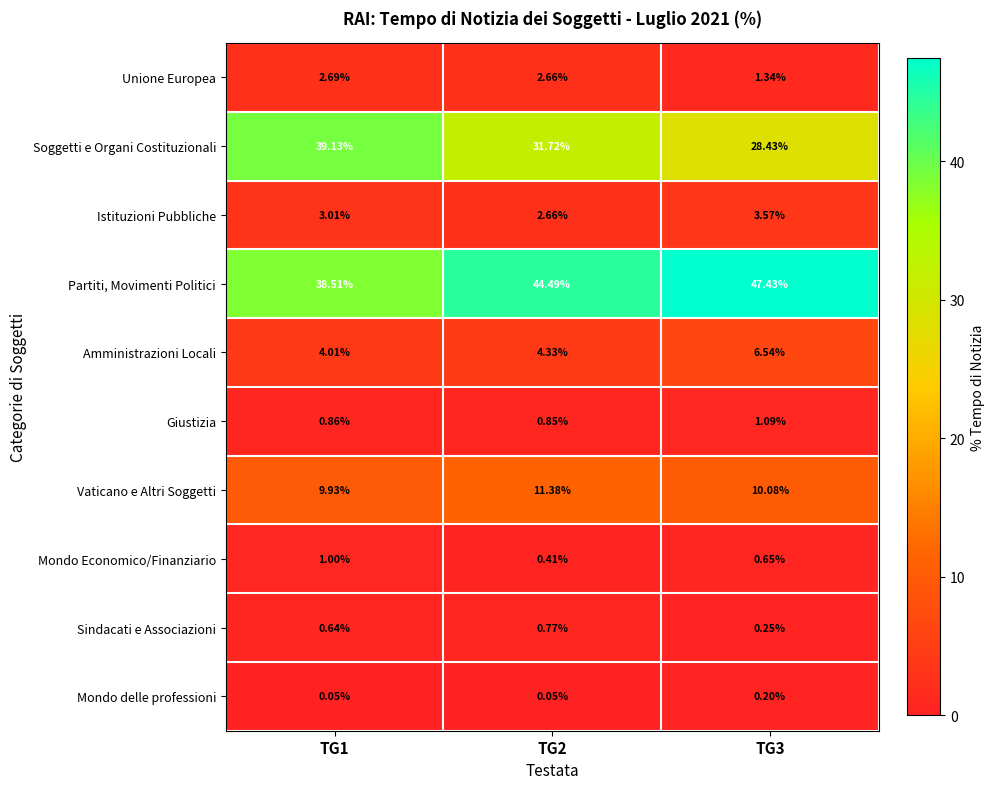

Is the value of Partiti, Movimenti Politici at TG1 greater than the value of Unione Europea at TG1?

Yes